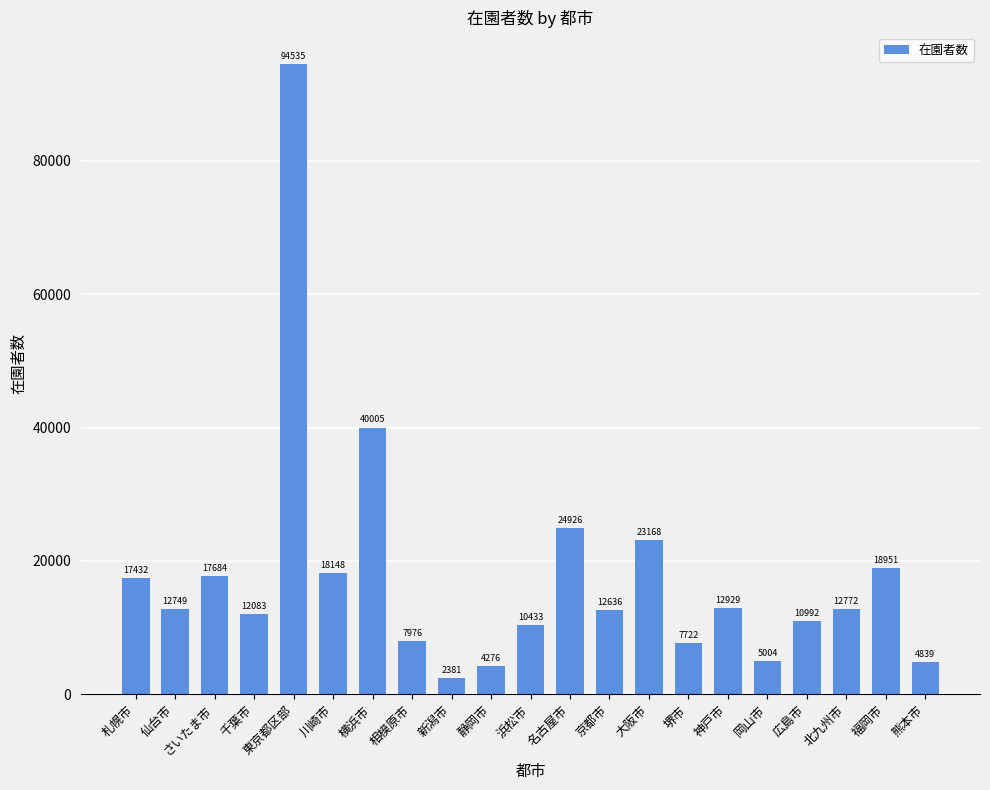

Rank the categories by value from highest to lowest.

東京都区部, 横浜市, 名古屋市, 大阪市, 福岡市, 川崎市, さいたま市, 札幌市, 神戸市, 北九州市, 仙台市, 京都市, 千葉市, 広島市, 浜松市, 相模原市, 堺市, 岡山市, 熊本市, 静岡市, 新潟市